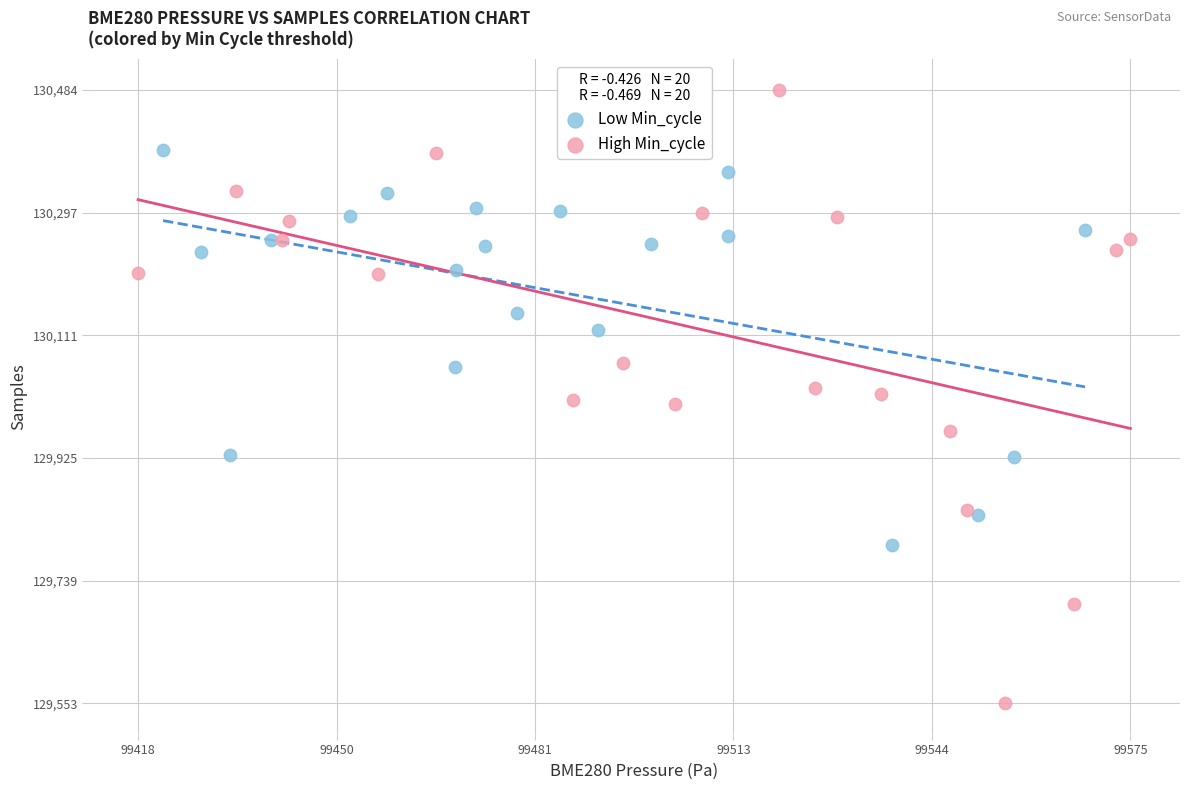

Which series reaches the maximum Y coordinate?

High Min_cycle